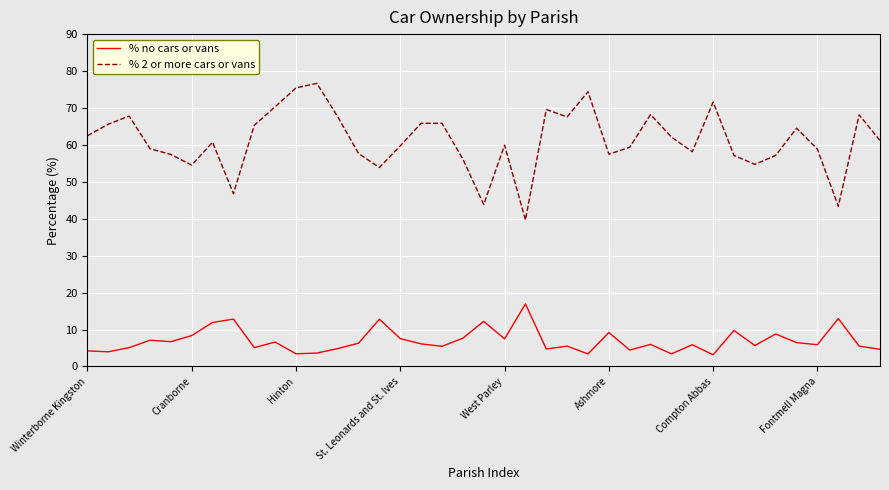

Which series has the largest total across all categories?

% 2 or more cars or vans